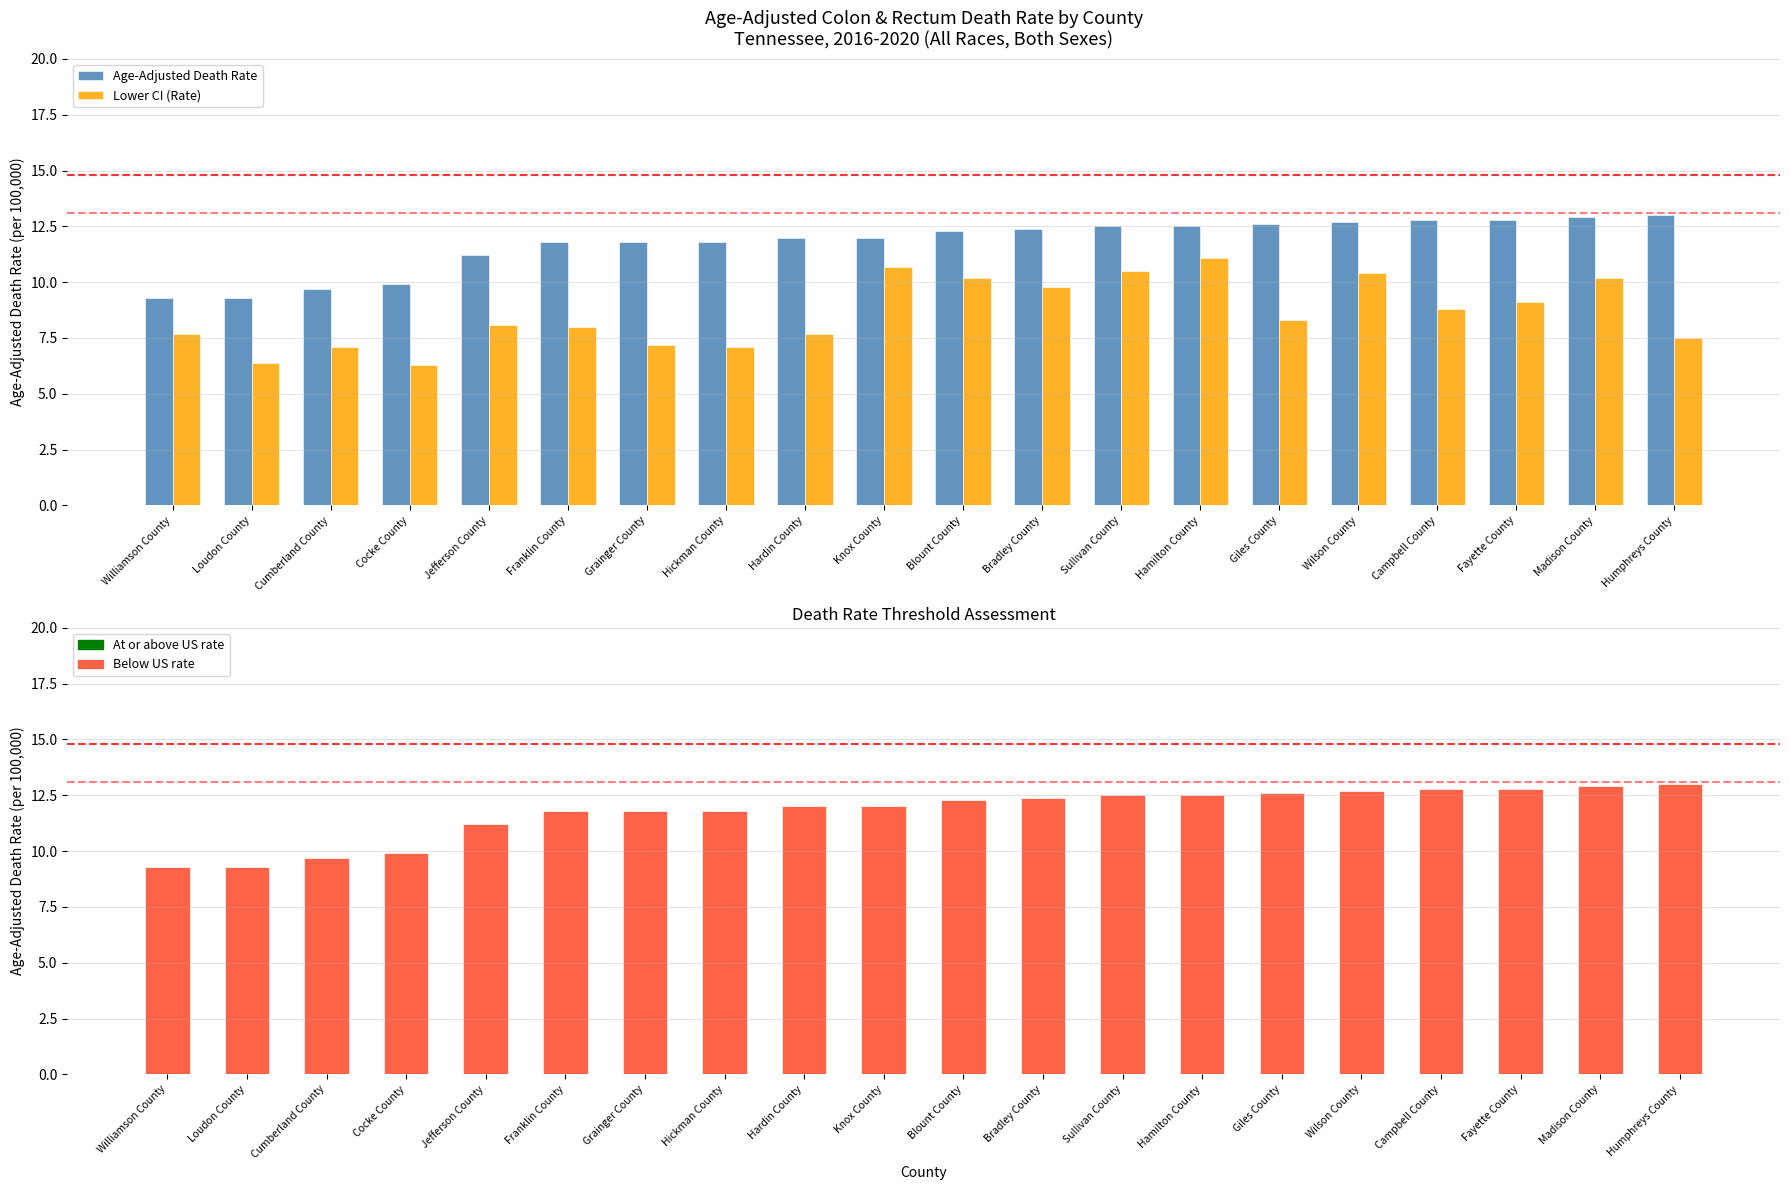

Does the chart contain stacked bars?

No